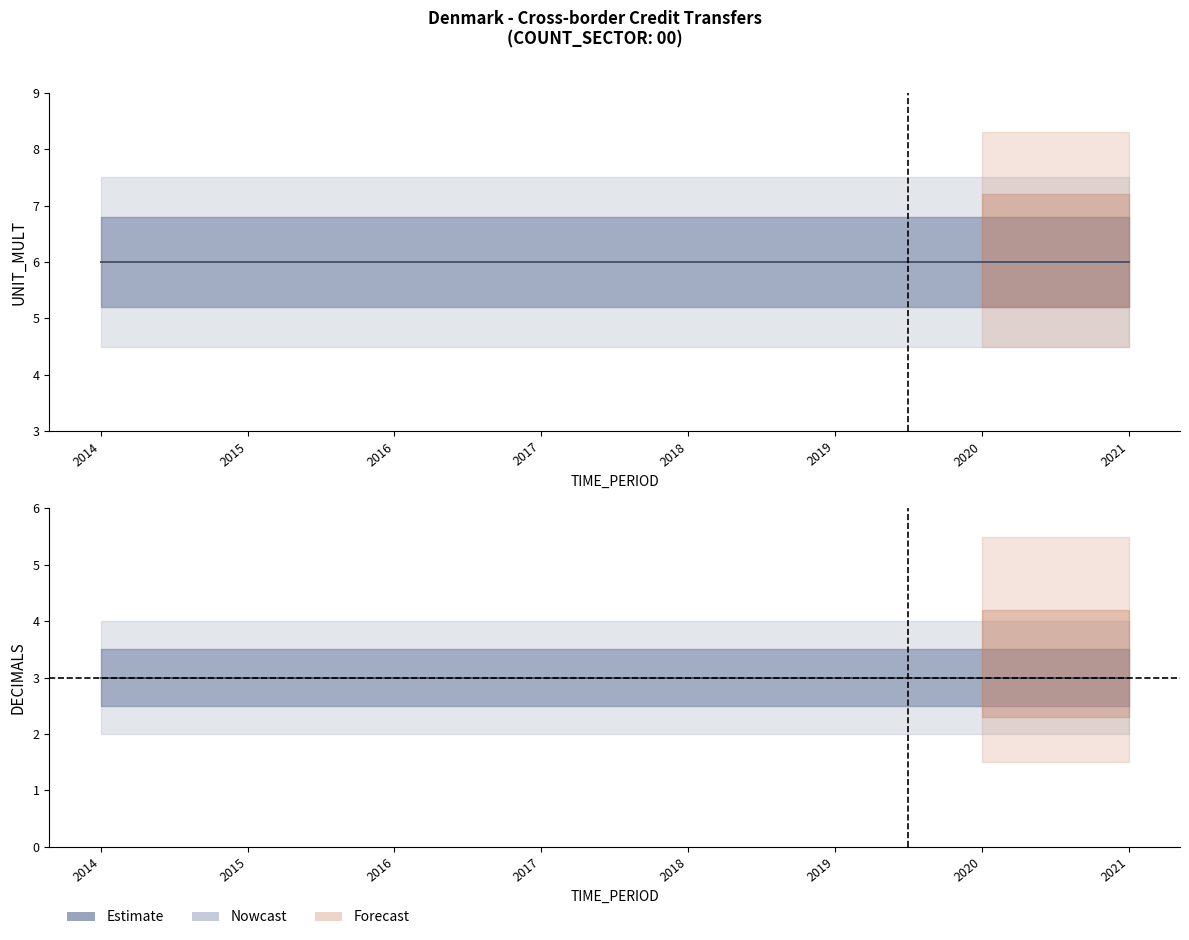

True or false: DECIMALS and UNIT_MULT cross at least once.

False